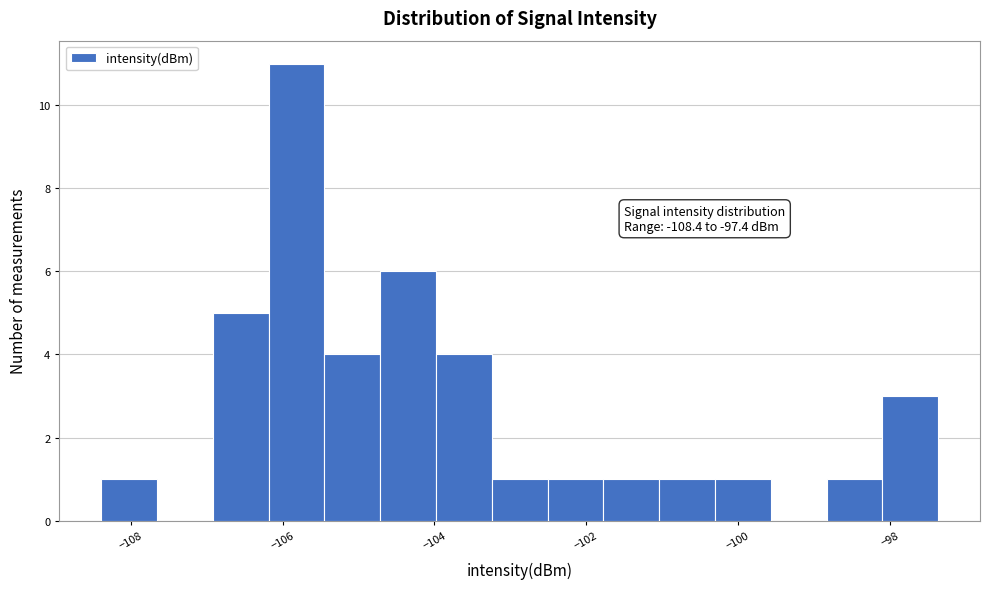

Around what value on the x-axis is the tallest bar? Give the approximate position of its centre, as read against the axis.

-105.8